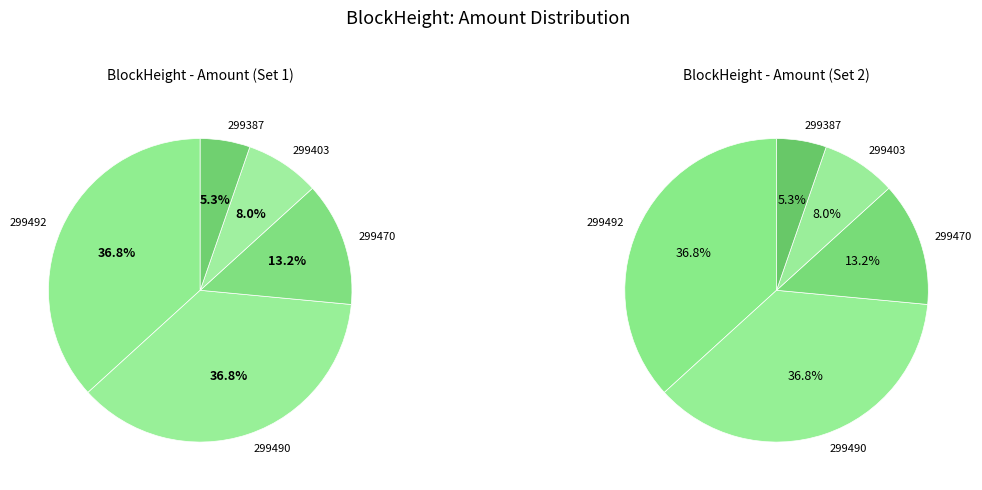

What percentage is NOT represented by 299387?

94.7%